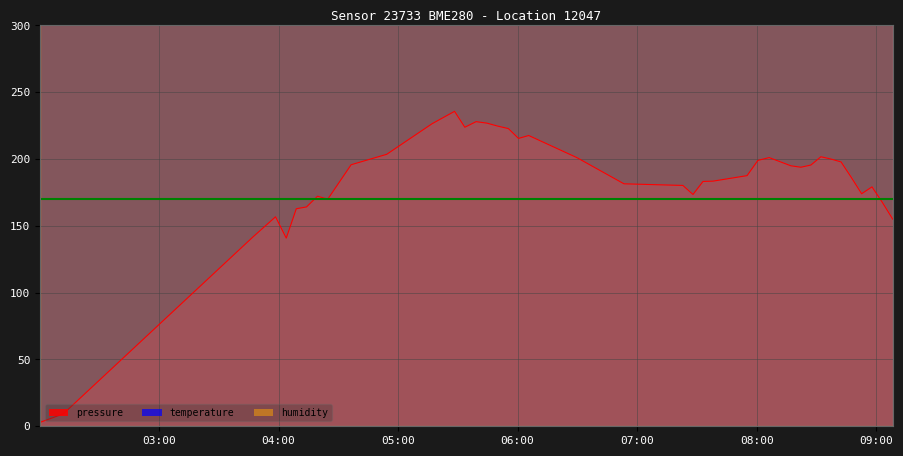

What is the highest value of the pressure series?

235.7